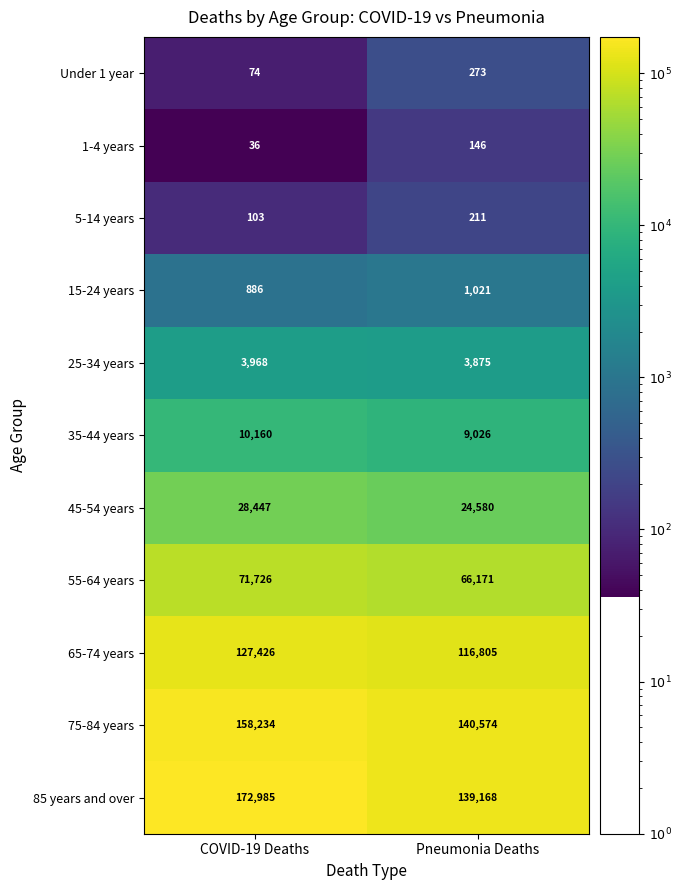

At how many categories does at least one series exceed 162928?

1